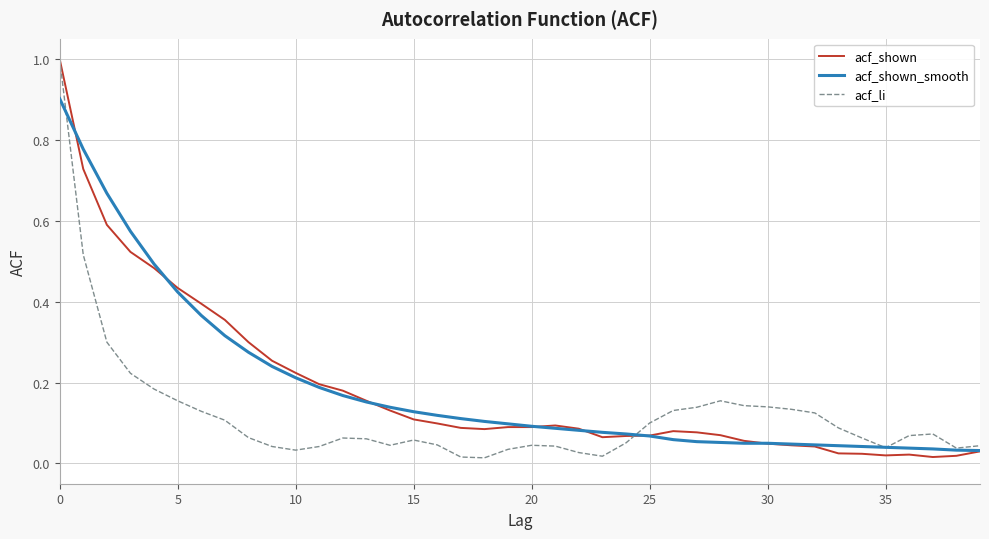

How many lines are shown in the chart?

3